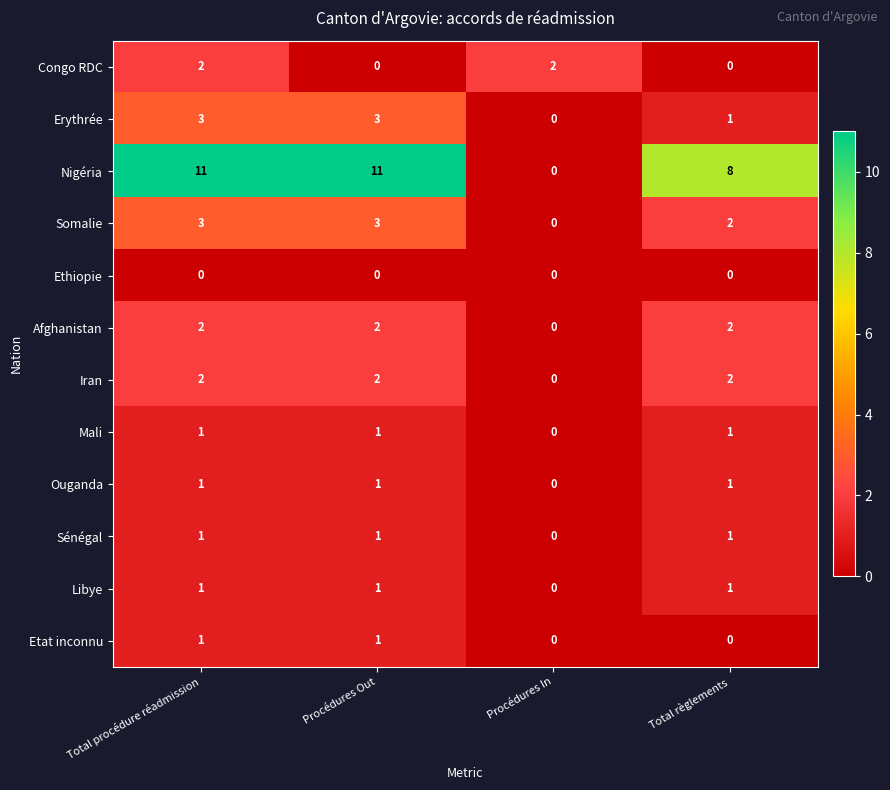

What is the average value of the Nigéria series?

8